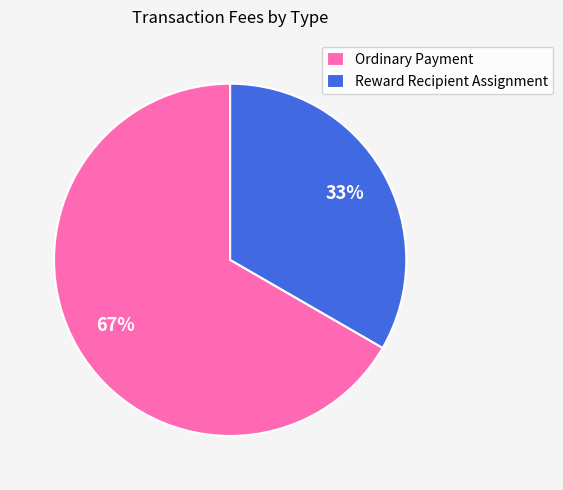

Between Reward Recipient Assignment and Ordinary Payment, which is larger?

Ordinary Payment